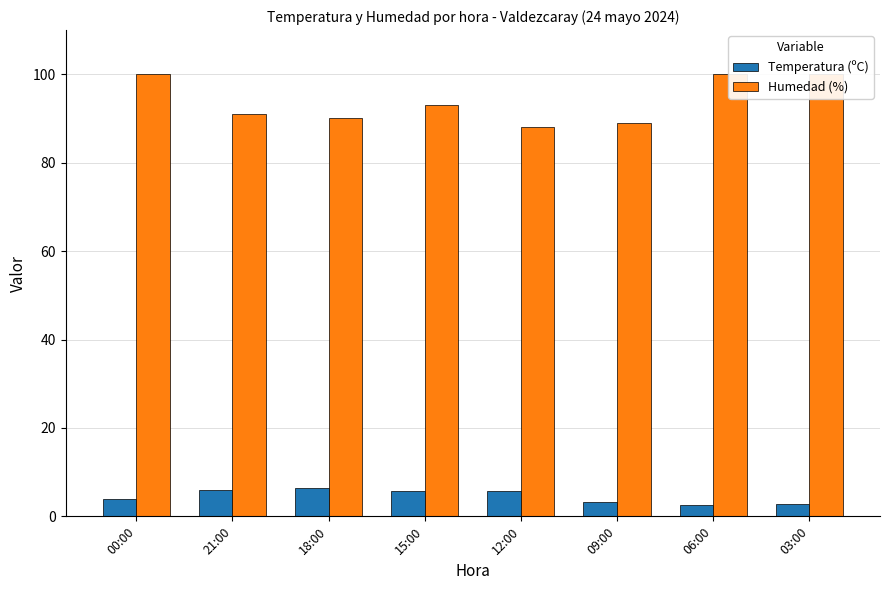

Rank the series at 00:00 from lowest to highest value.

Temperatura (ºC), Humedad (%)